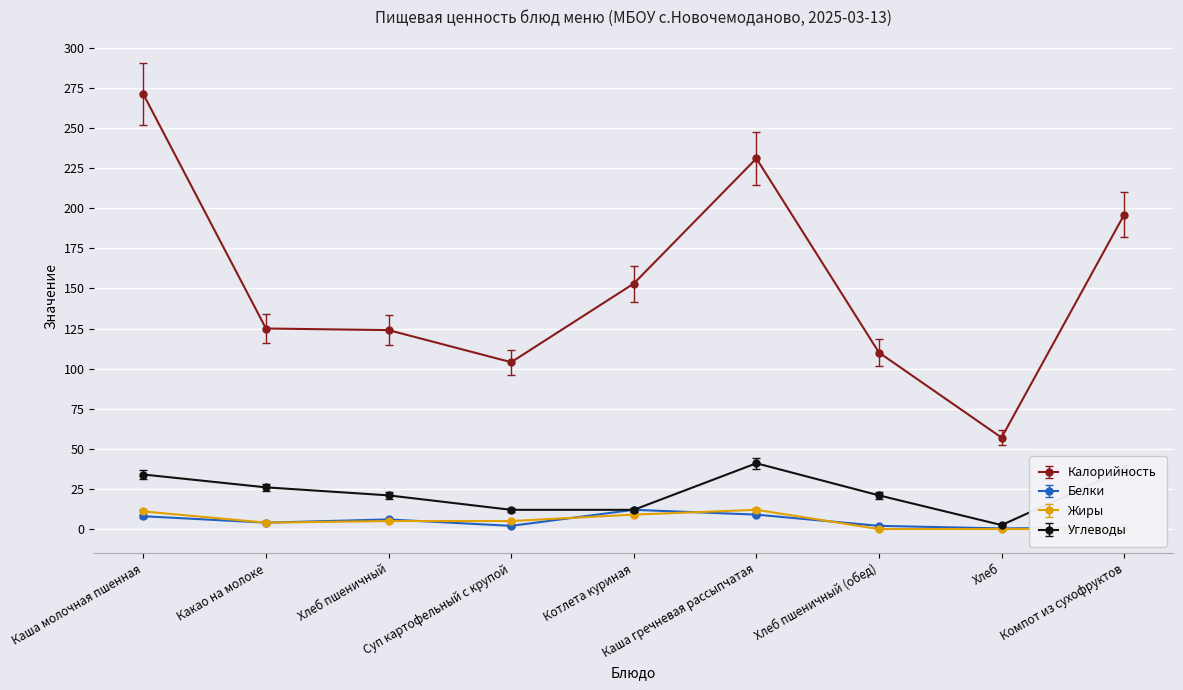

Which series has the largest total across all categories?

Калорийность